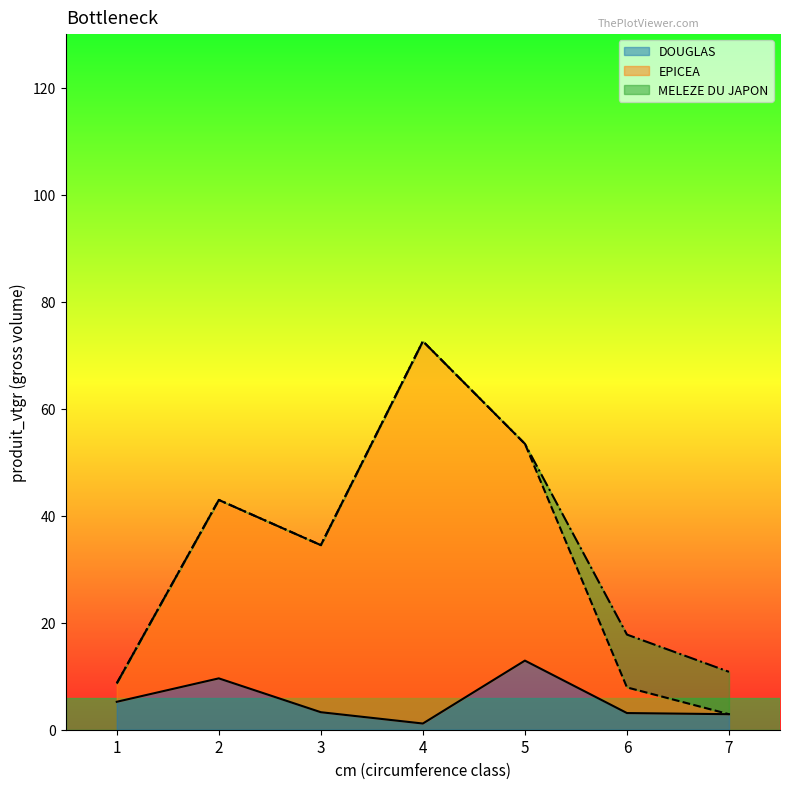

What is the difference between the EPICEA values at 2 and 5?

10.5